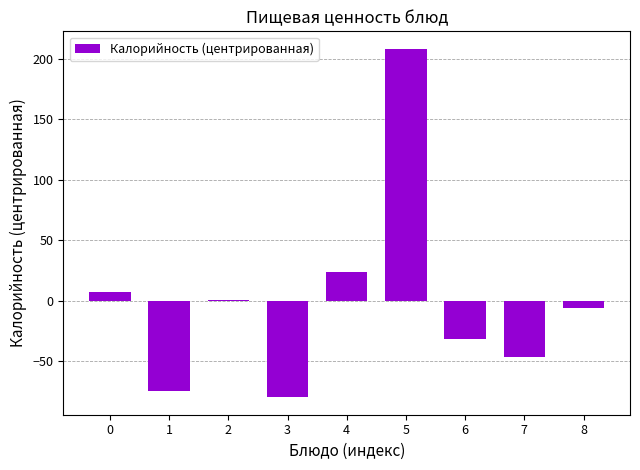

What is the change in value from 3 to 5?

+288.7